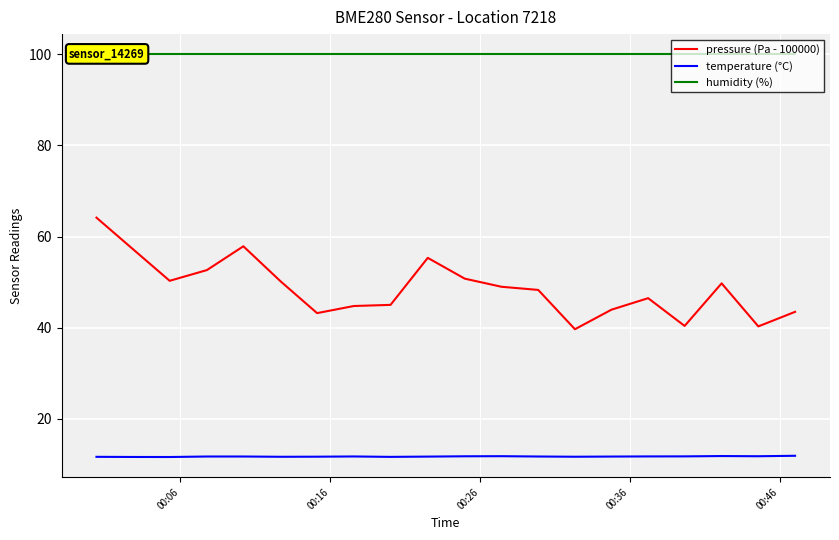

What is the lowest value of the temperature (°C) series?

11.7